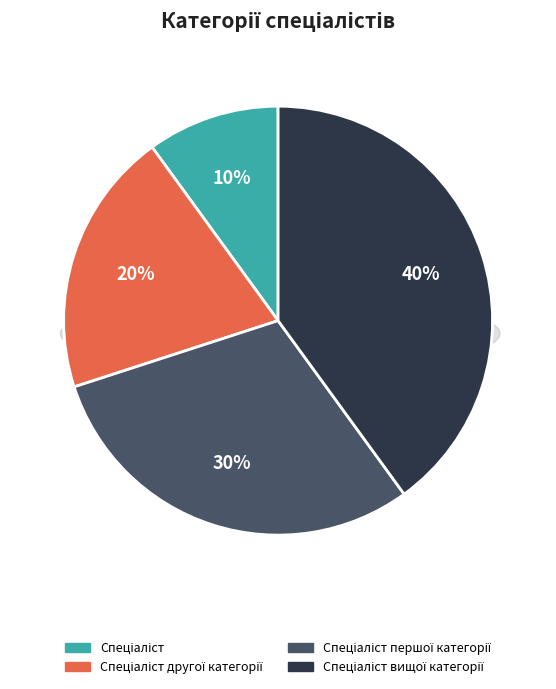

Which category has the smallest portion of the pie?

Спеціаліст